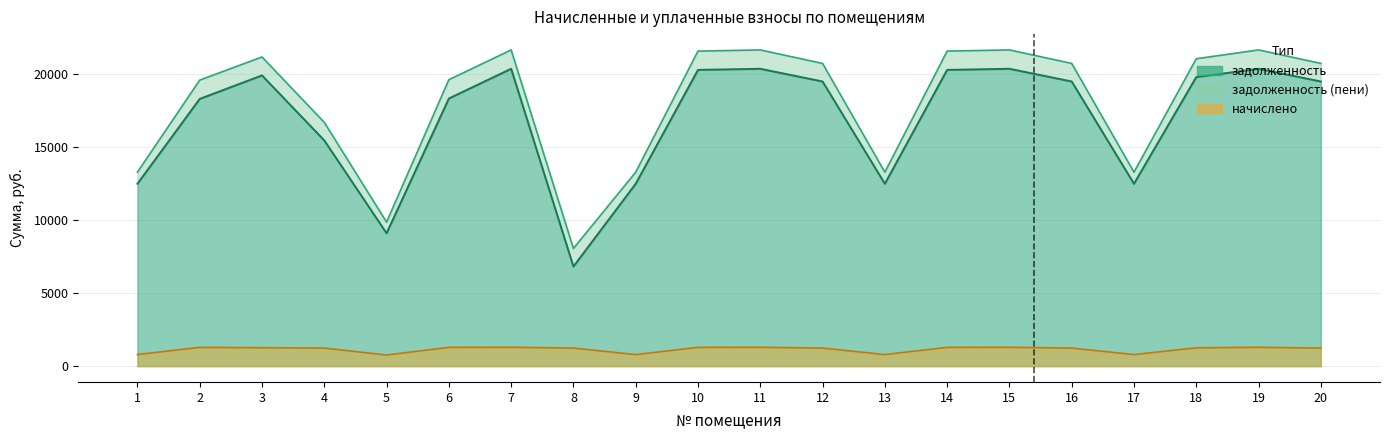

Which series has the largest total across all categories?

задолженность (пени)